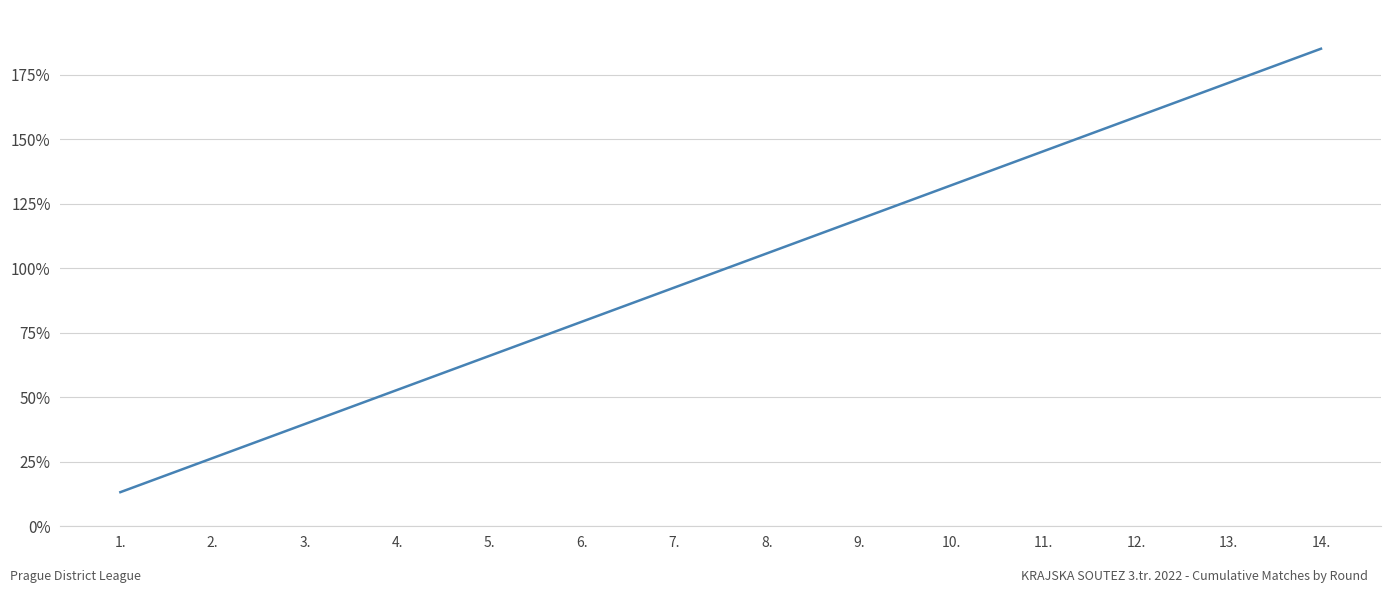

What is the minimum value shown in the chart?

13.2